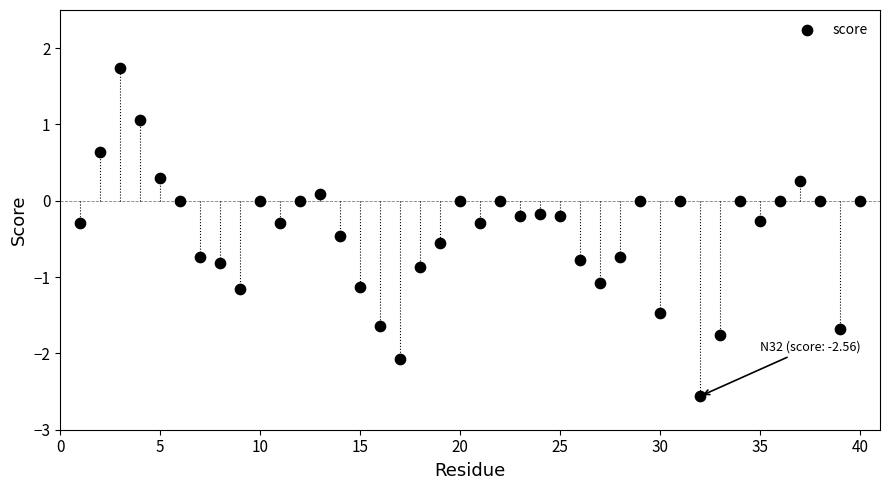

What is the range of X values (max minus min)?

39.0